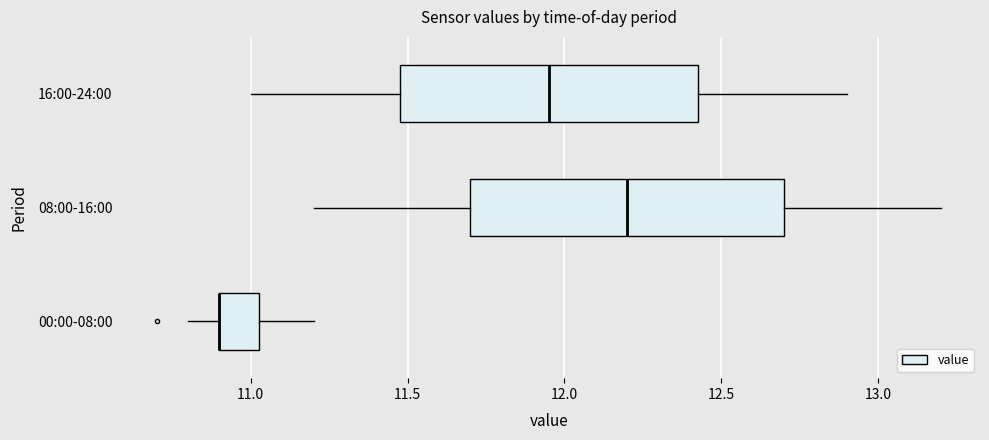

Where is the left edge of the box for 16:00-24:00 on the x-axis? The values are not printed on the chart, so give them approximately, as read against the axis.

11.50